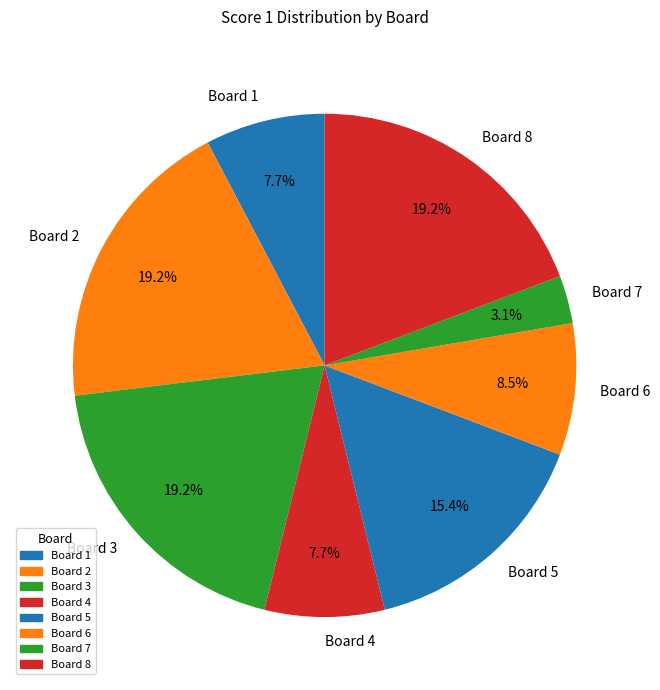

Which slice is the smallest?

Board 7